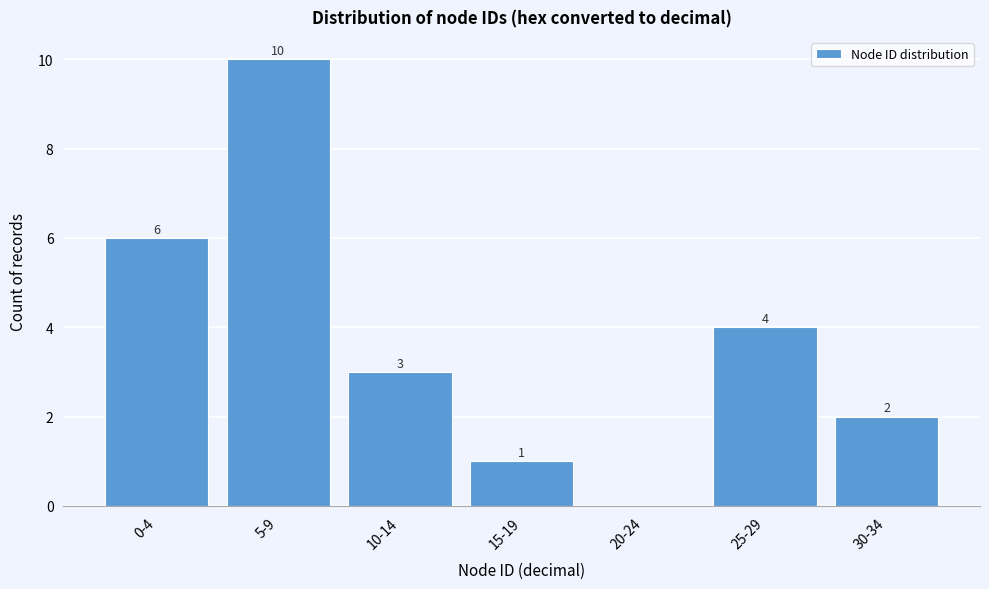

Reading right to left, list all the values displayed in this chart.

30-34=2	25-29=4	20-24=0	15-19=1	10-14=3	5-9=10	0-4=6